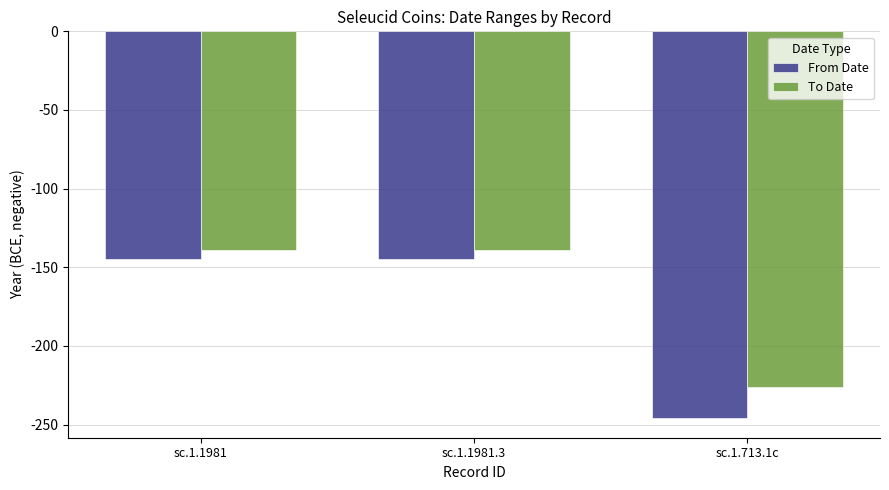

List the series in order of their peak value, highest first.

To Date, From Date